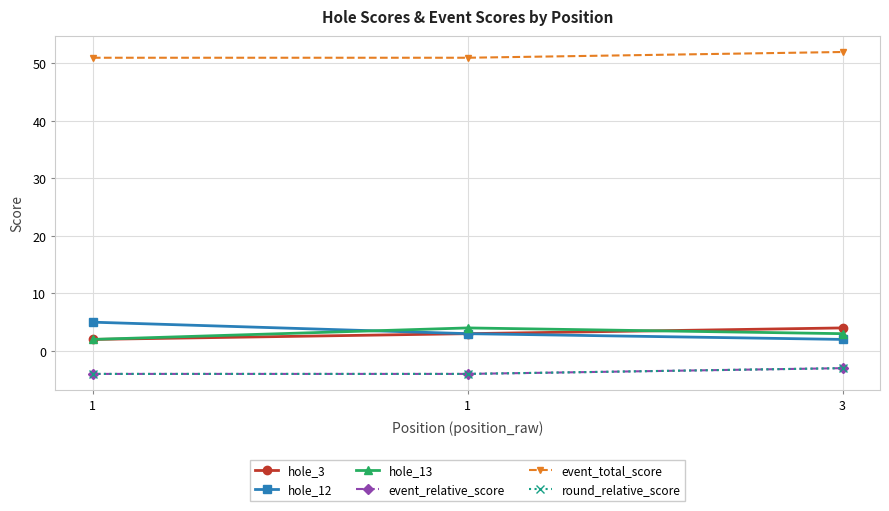

Which category has the highest value in the hole_3 series?

3